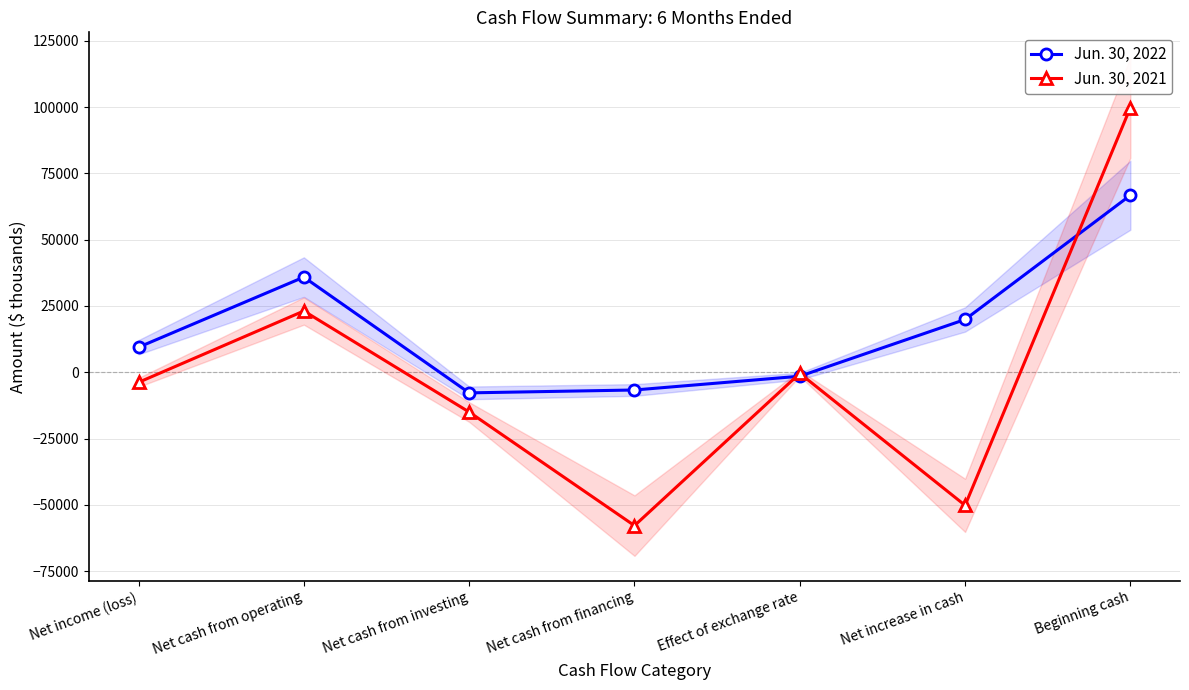

Which label corresponds to the largest value in the chart?

Beginning cash